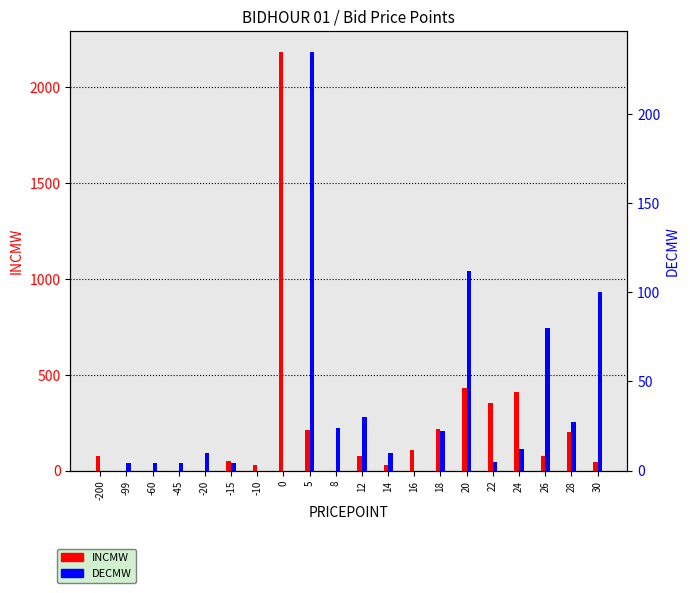

True or false: DECMW has a value of 15.3 at 8.

False